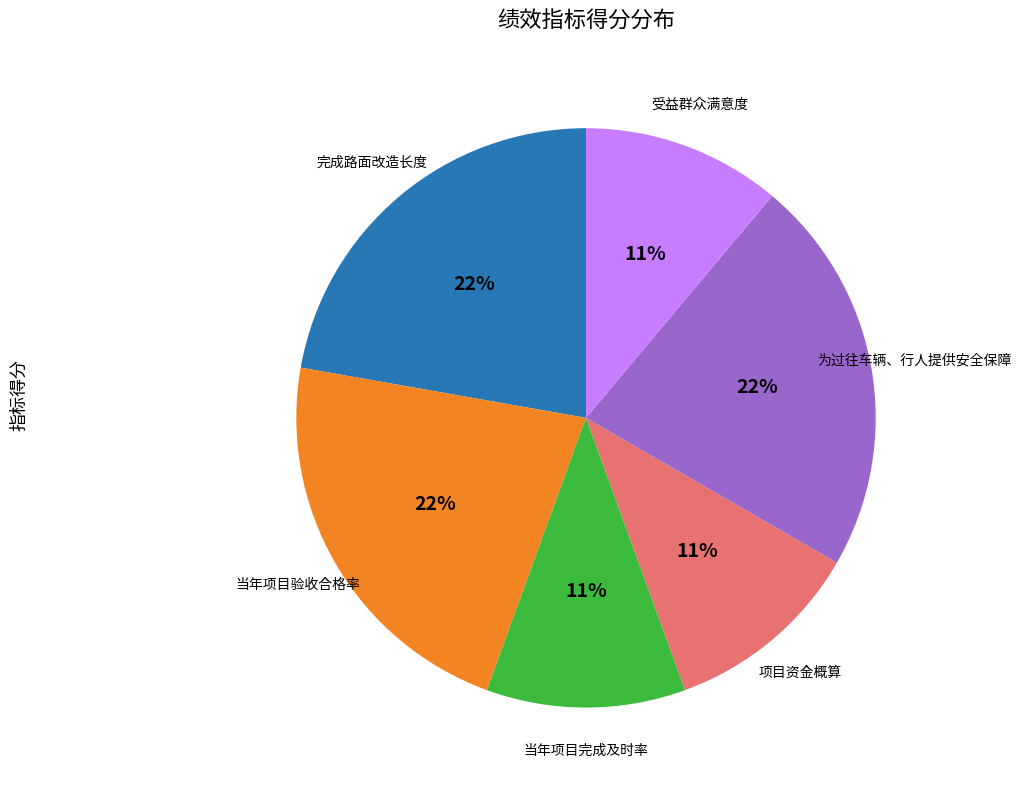

Do 项目资金概算 and 当年项目验收合格率 together represent more than half of the pie?

No